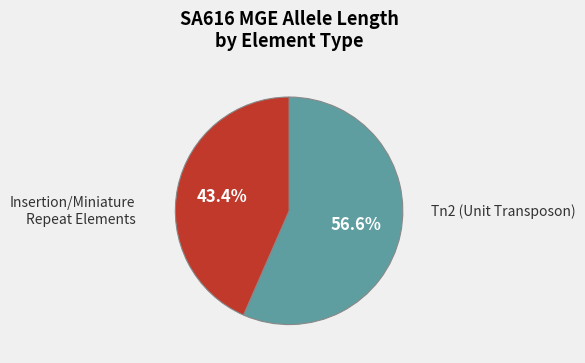

Is there any slice that represents more than half of the pie?

Yes